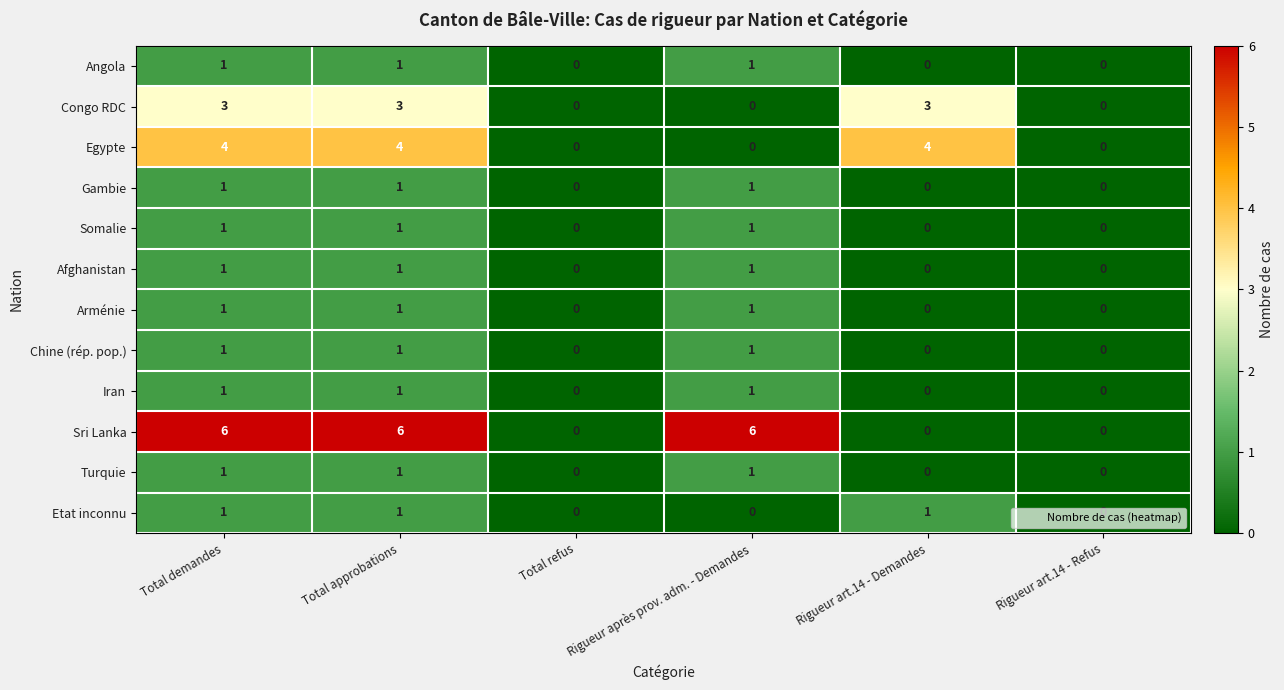

What is the spread (max minus min) of values at Total approbations?

5